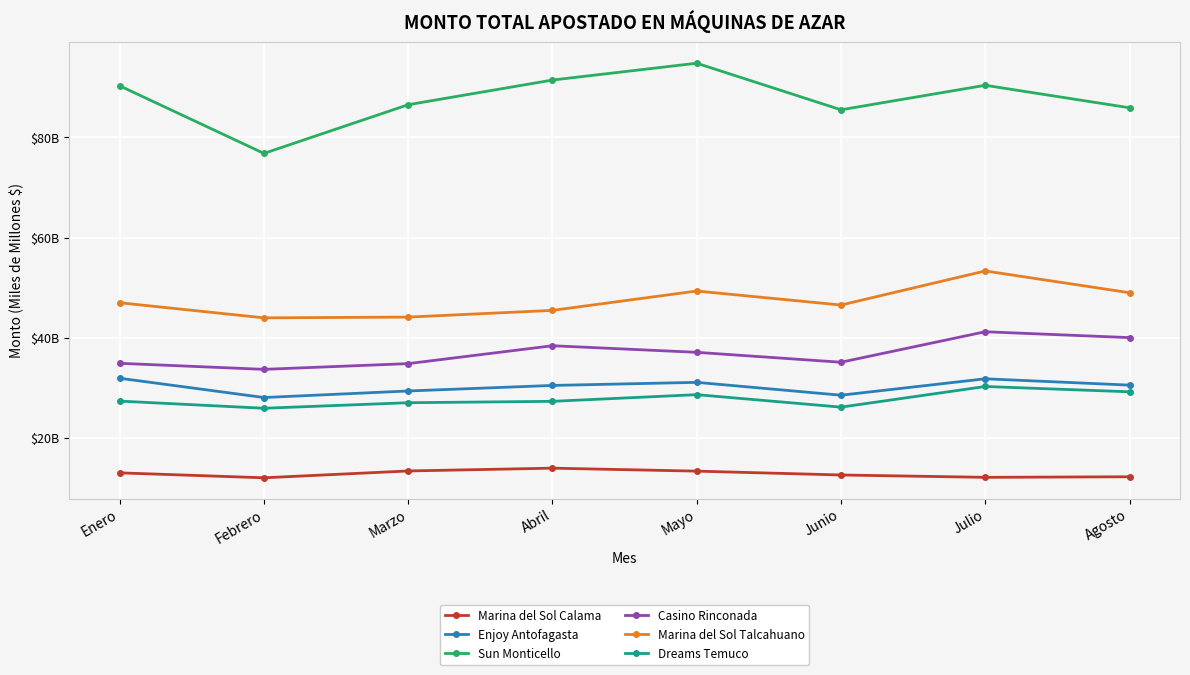

Reading left to right, extract all data points from this chart.

Marina del Sol Calama: Enero=13.0	Febrero=12.0	Marzo=13.4	Abril=14.0	Mayo=13.4	Junio=12.6	Julio=12.1	Agosto=12.2
Enjoy Antofagasta: Enero=31.9	Febrero=28.1	Marzo=29.4	Abril=30.5	Mayo=31.1	Junio=28.5	Julio=31.8	Agosto=30.5
Sun Monticello: Enero=90.3	Febrero=76.8	Marzo=86.5	Abril=91.5	Mayo=94.8	Junio=85.5	Julio=90.4	Agosto=85.9
Casino Rinconada: Enero=34.9	Febrero=33.7	Marzo=34.8	Abril=38.4	Mayo=37.1	Junio=35.1	Julio=41.2	Agosto=40.0
Marina del Sol Talcahuano: Enero=47.0	Febrero=44.0	Marzo=44.1	Abril=45.5	Mayo=49.3	Junio=46.5	Julio=53.3	Agosto=49.0
Dreams Temuco: Enero=27.3	Febrero=25.9	Marzo=27.0	Abril=27.3	Mayo=28.6	Junio=26.1	Julio=30.3	Agosto=29.2